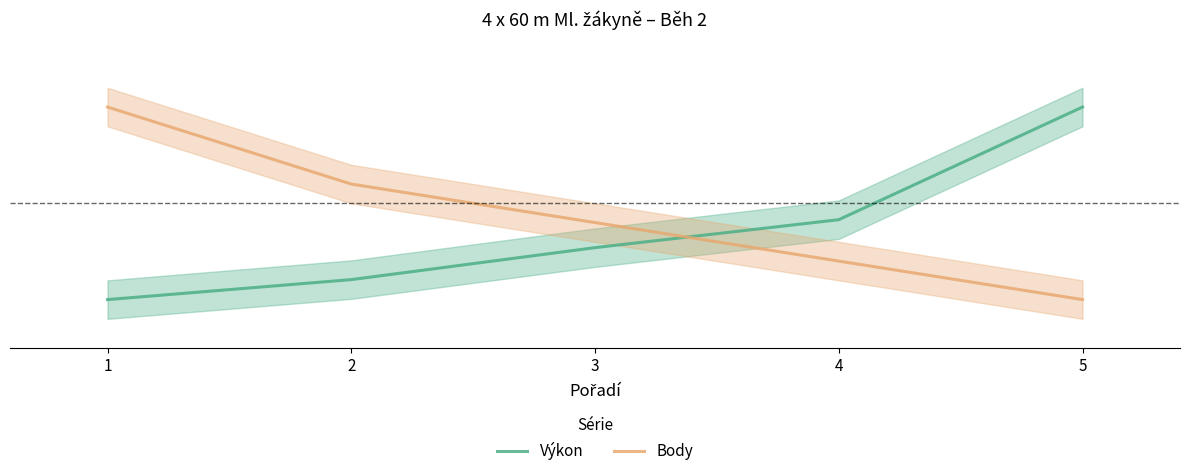

How many lines are shown in the chart?

2